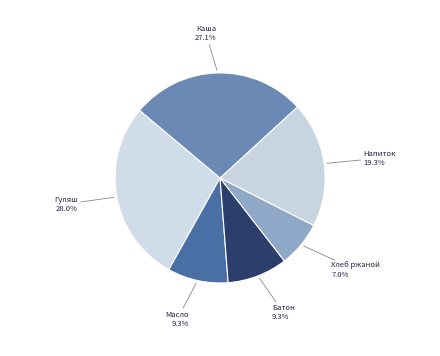

How many segments does this pie chart have?

6